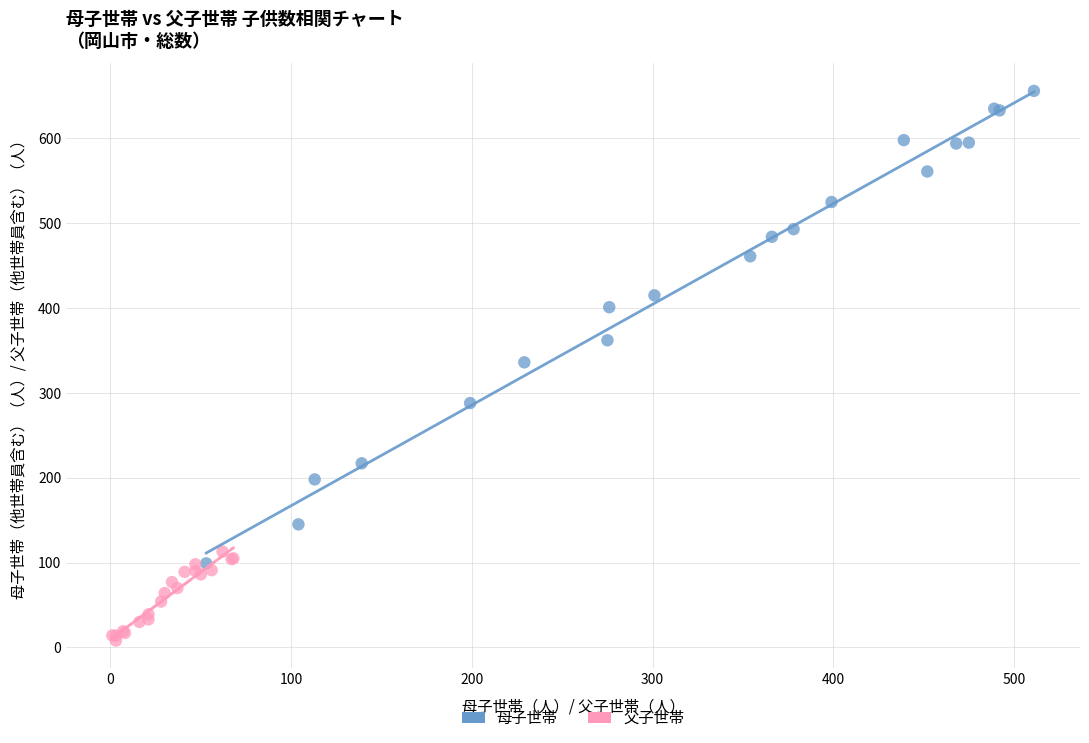

Which series contains the lowest Y value?

父子世帯